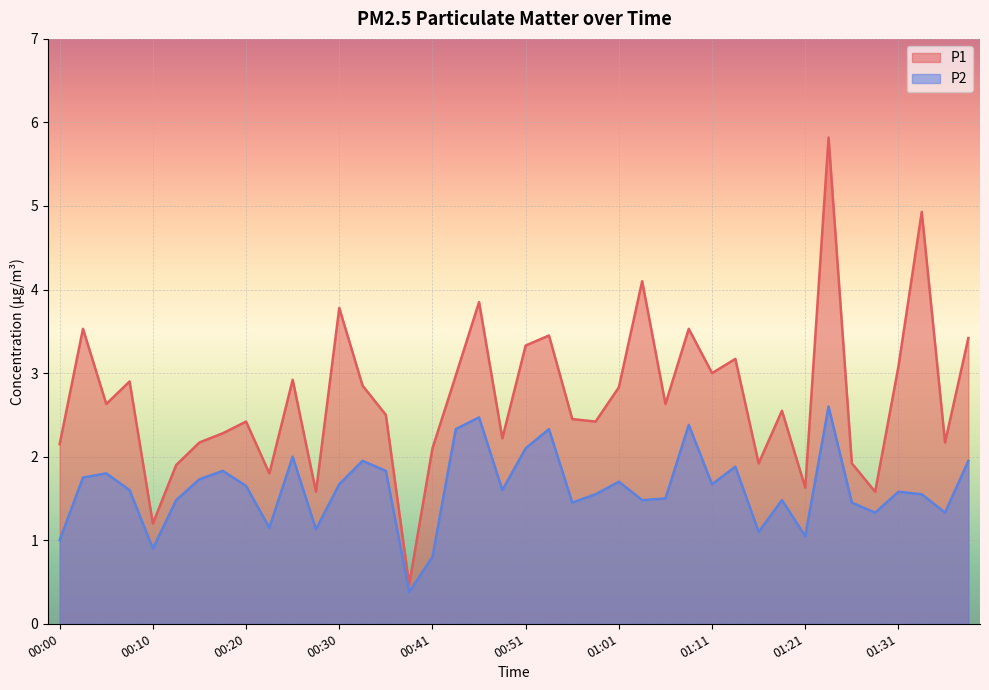

How many lines are shown in the chart?

2